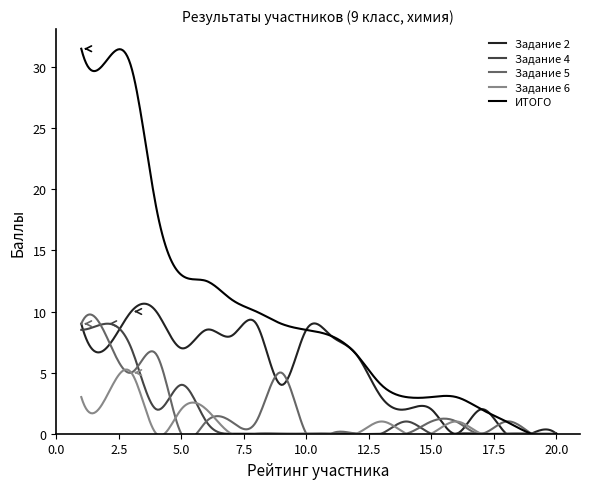

At which category does Задание 6 reach its first local peak?

3